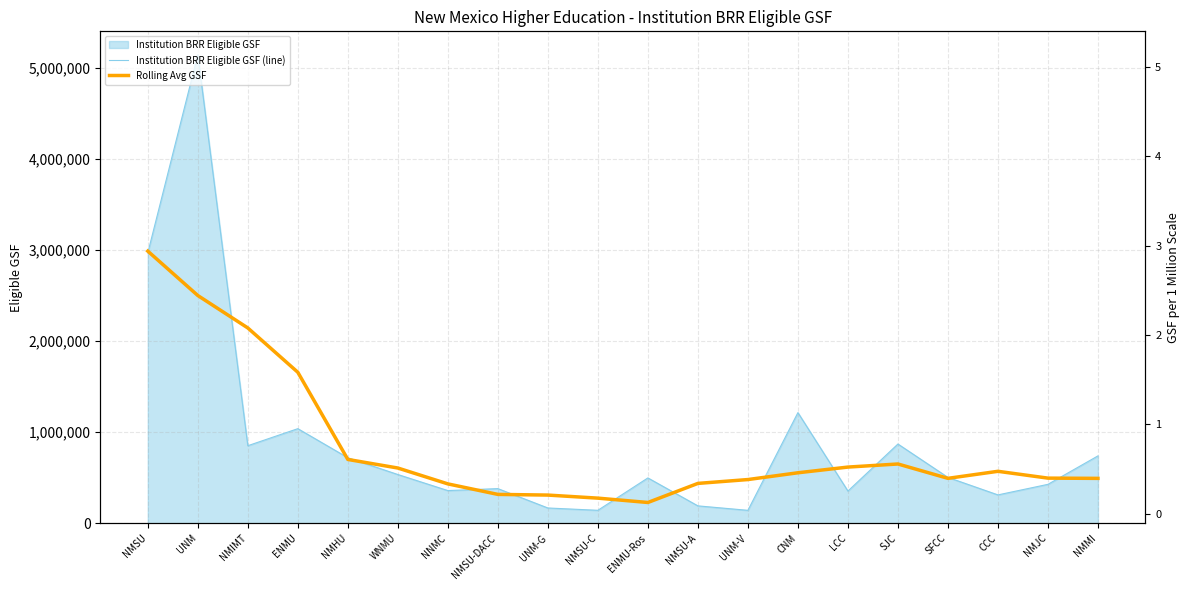

The Institution BRR Eligible GSF (line) series shows 535394.0 at WNMU. True or false?

True